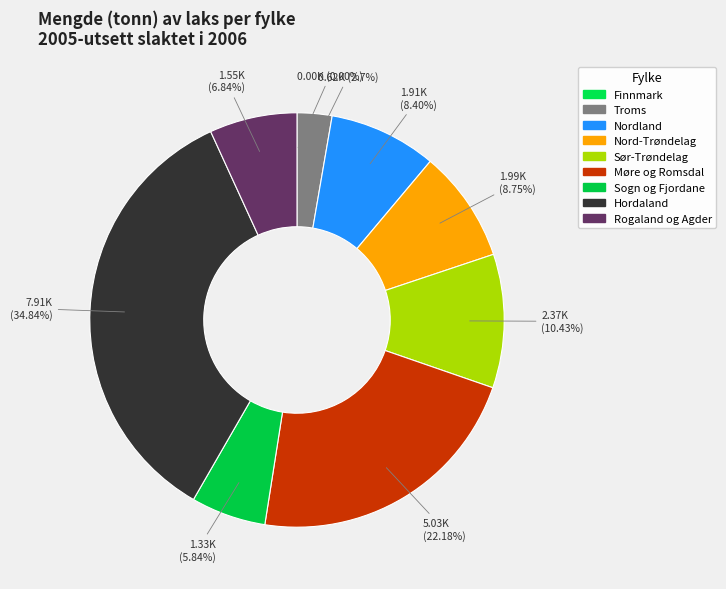

What portion of the pie excludes Nordland?

91.6%